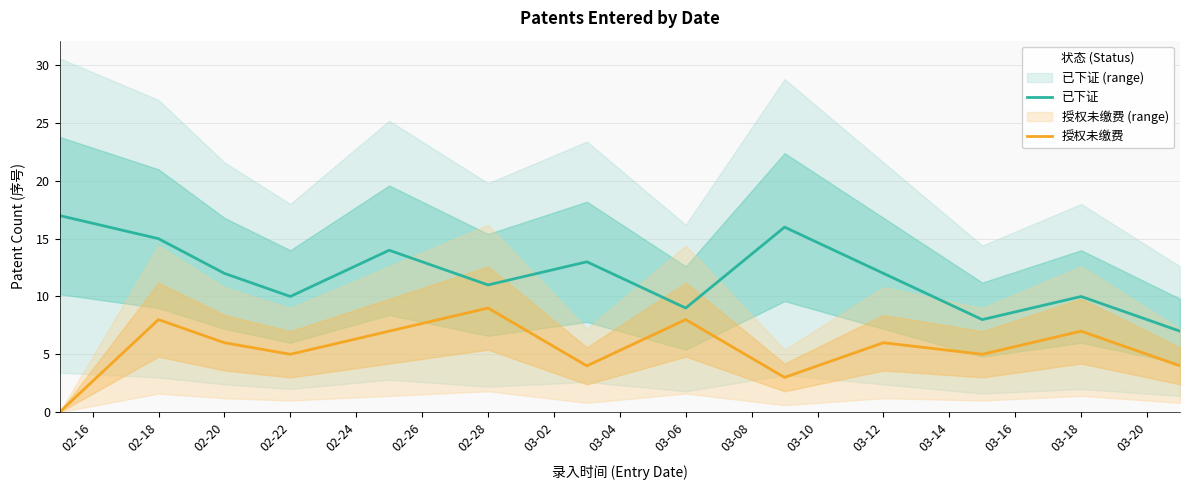

What value does the 已下证 series have at 02-28, to the nearest 5?

10